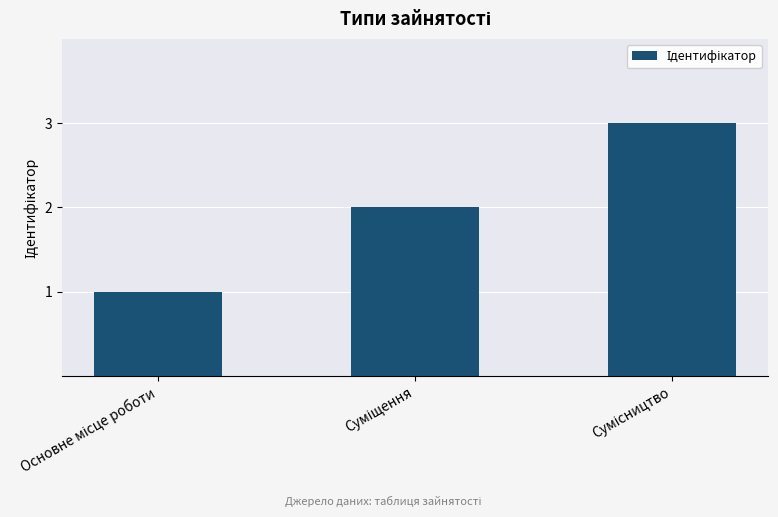

What is the sum of all values?

6